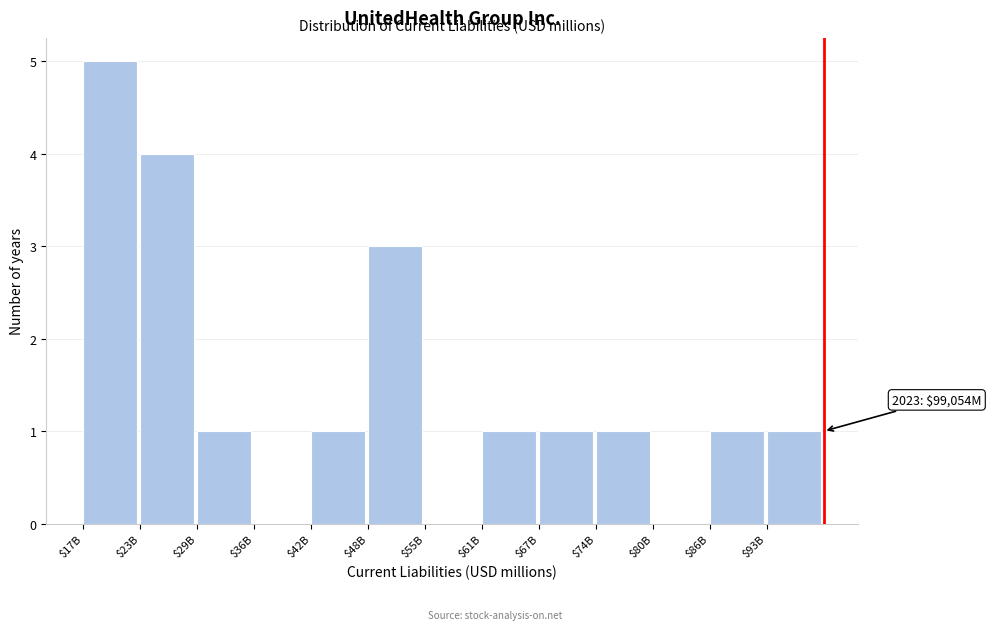

Which label corresponds to the largest value in the chart?

$17B